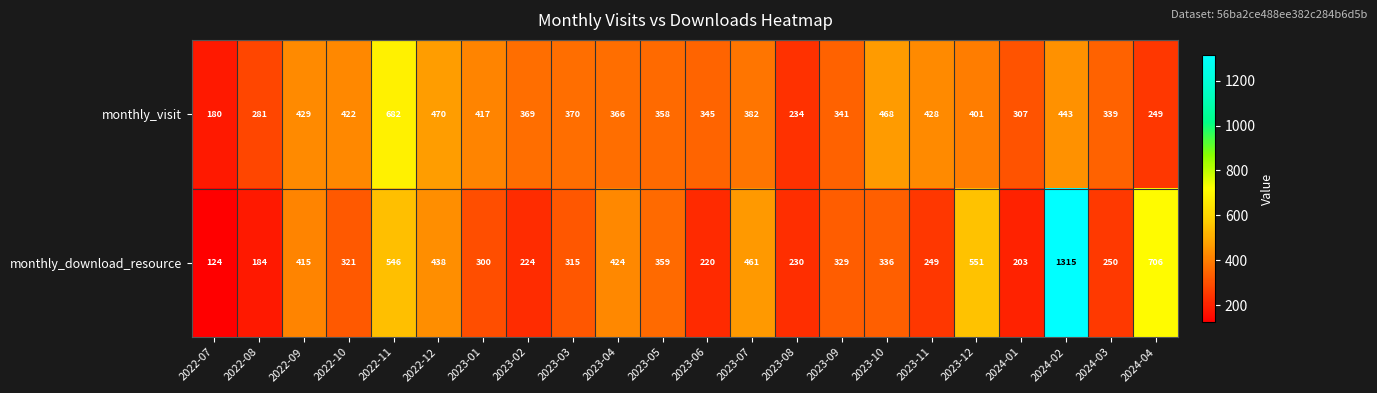

True or false: monthly_visit has a value of 582 at 2022-10.

False